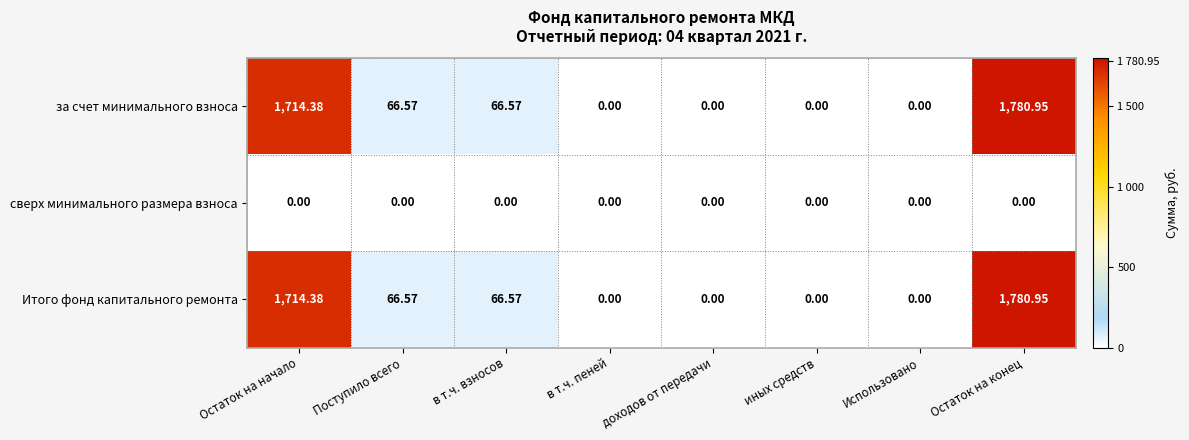

At which label does Итого фонд капитального ремонта reach its peak?

Остаток на конец